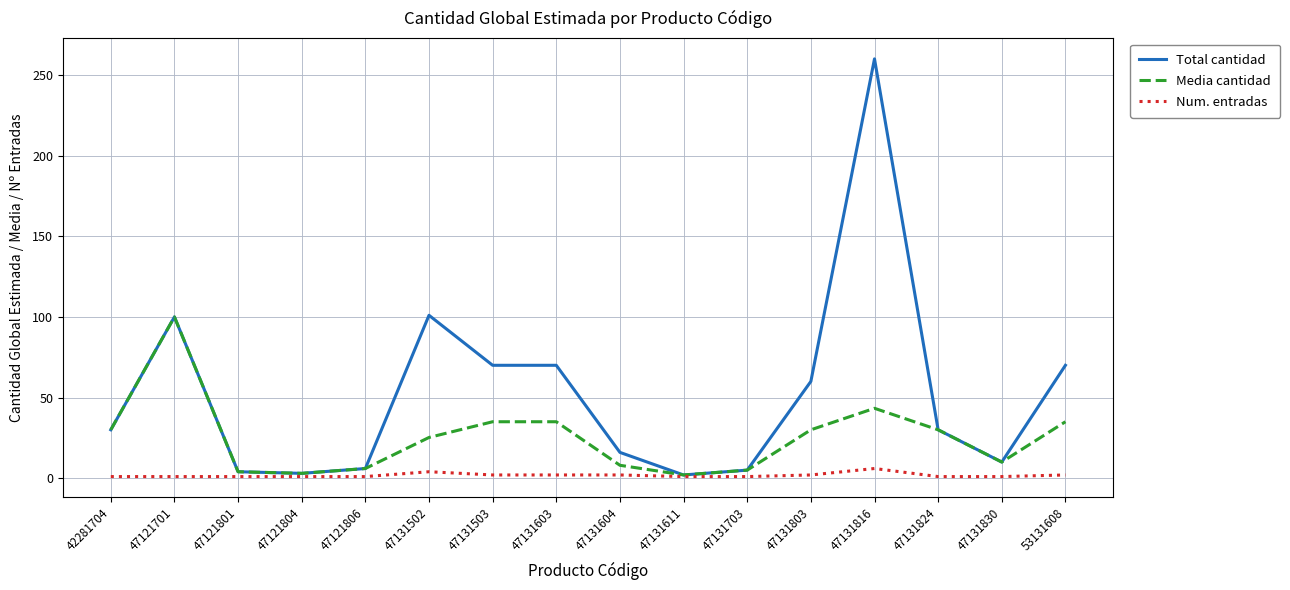

Which series has the widest spread of values?

Total cantidad